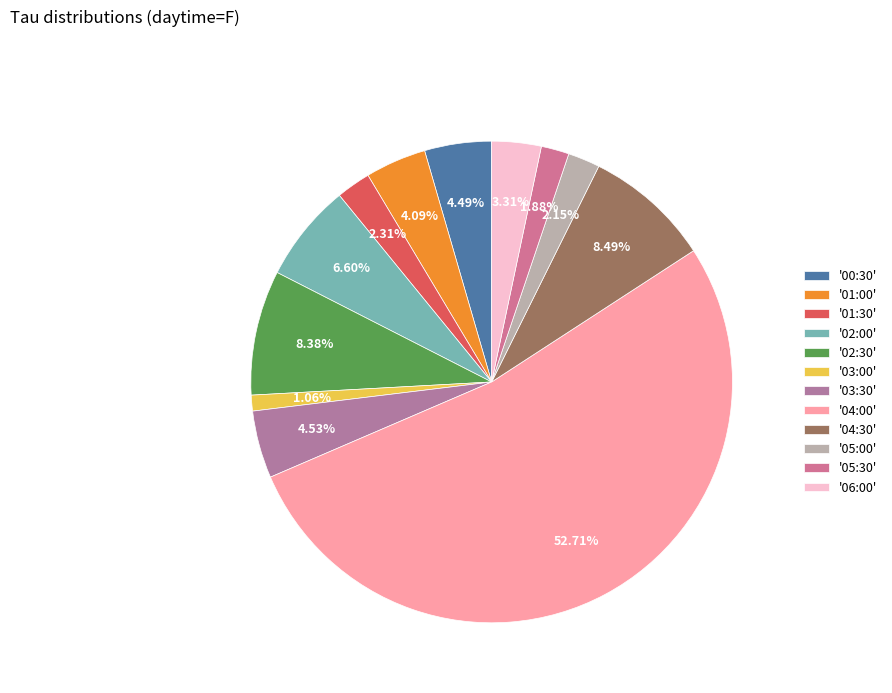

How many slices are in this pie chart?

12